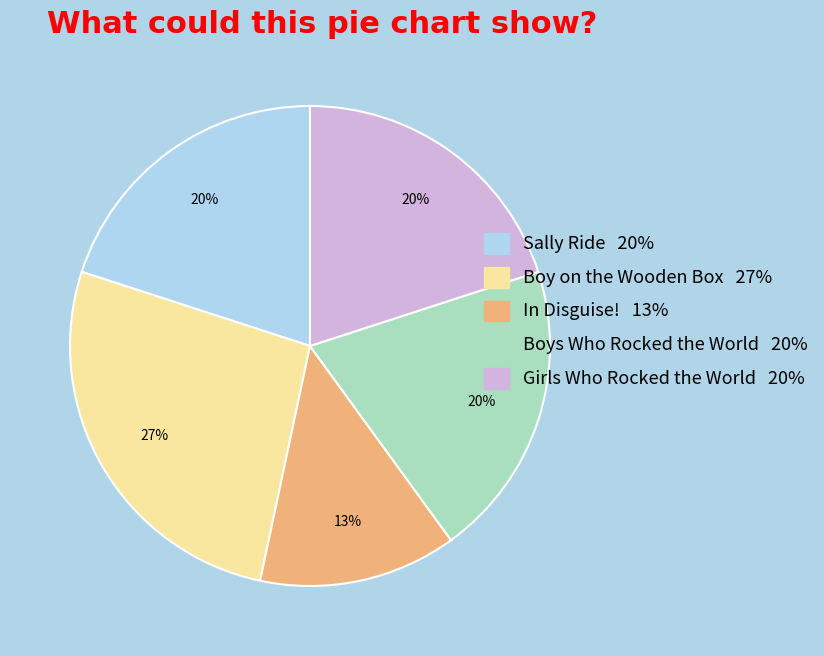

Which has a higher value, Girls Who Rocked the World or In Disguise!?

Girls Who Rocked the World